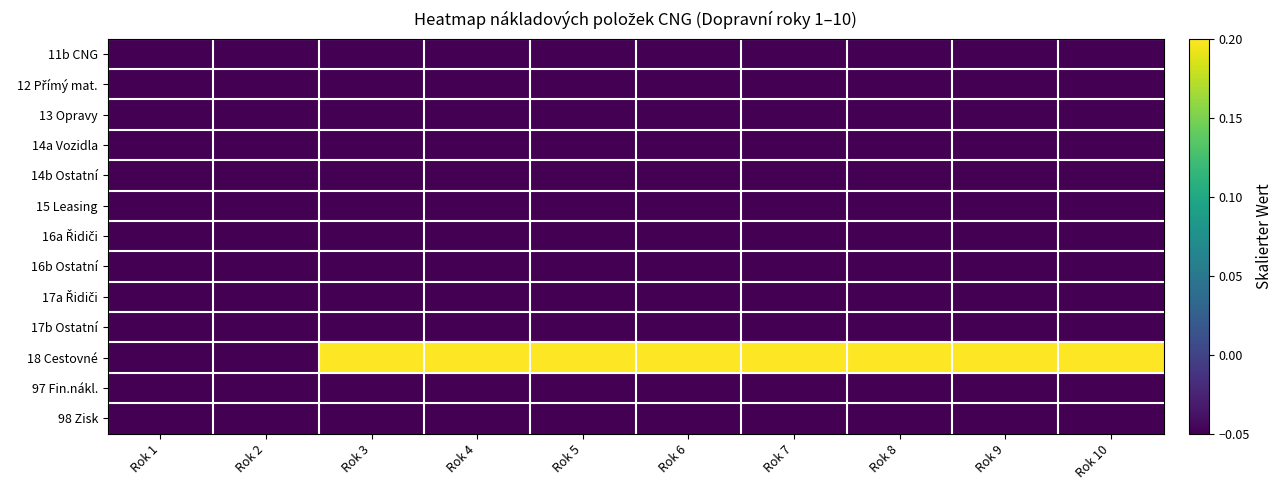

How many distinct data groups are displayed?

13